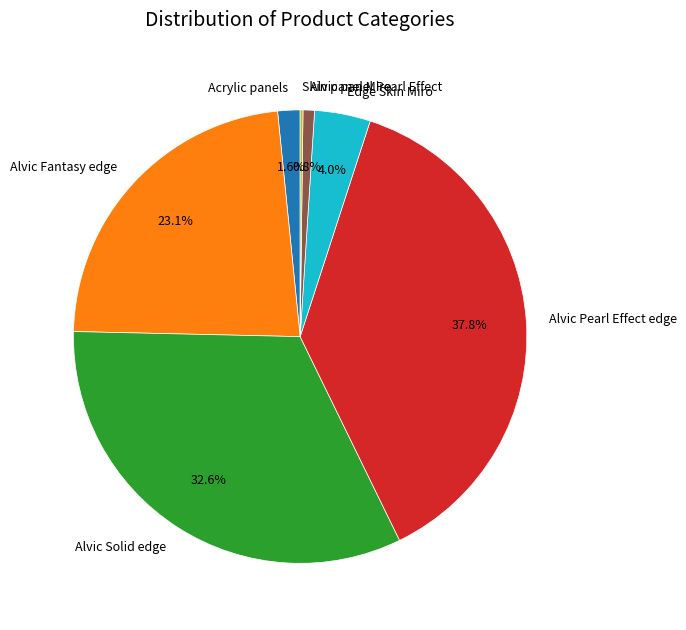

To the nearest percent, what is the difference between the largest and smallest slice percentages?

38%